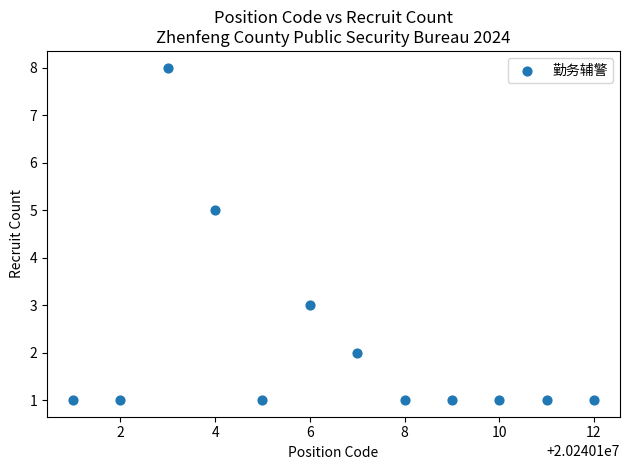

What is the range of X values (max minus min)?

11